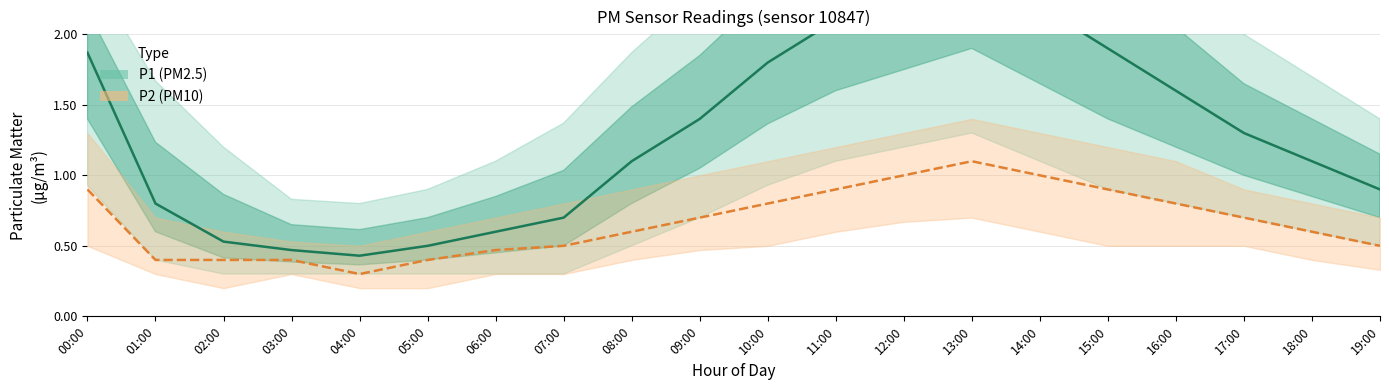

True or false: P2 and P1 cross at least once.

False